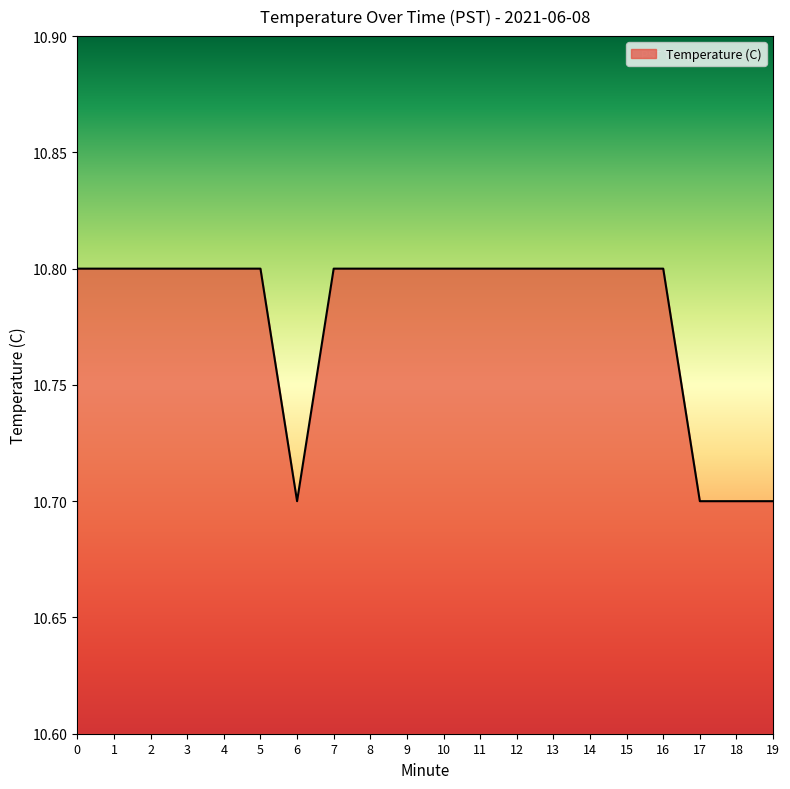

Approximately how many times larger is the value at 6 compared to 8?

1.0